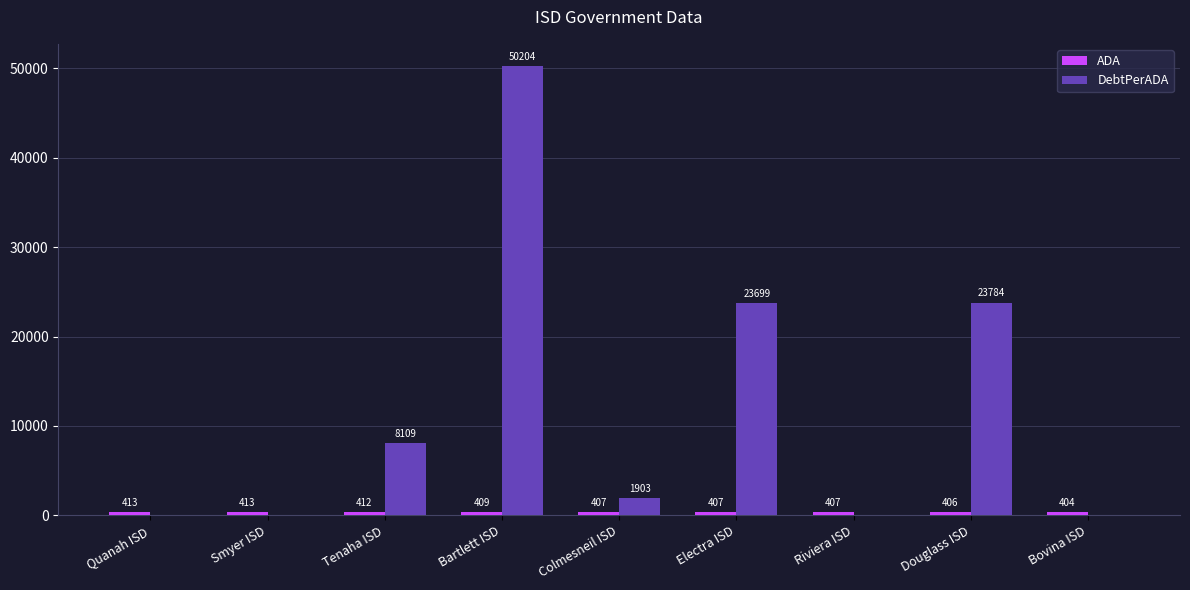

At which category does the chart reach its peak across all series?

Bartlett ISD